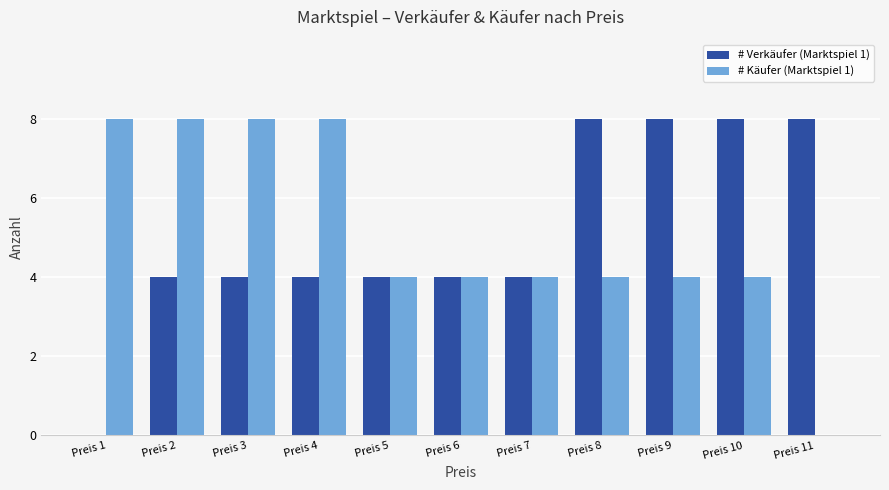

How many # Verkäufer (Marktspiel 1) values are between 4 and 8?

10